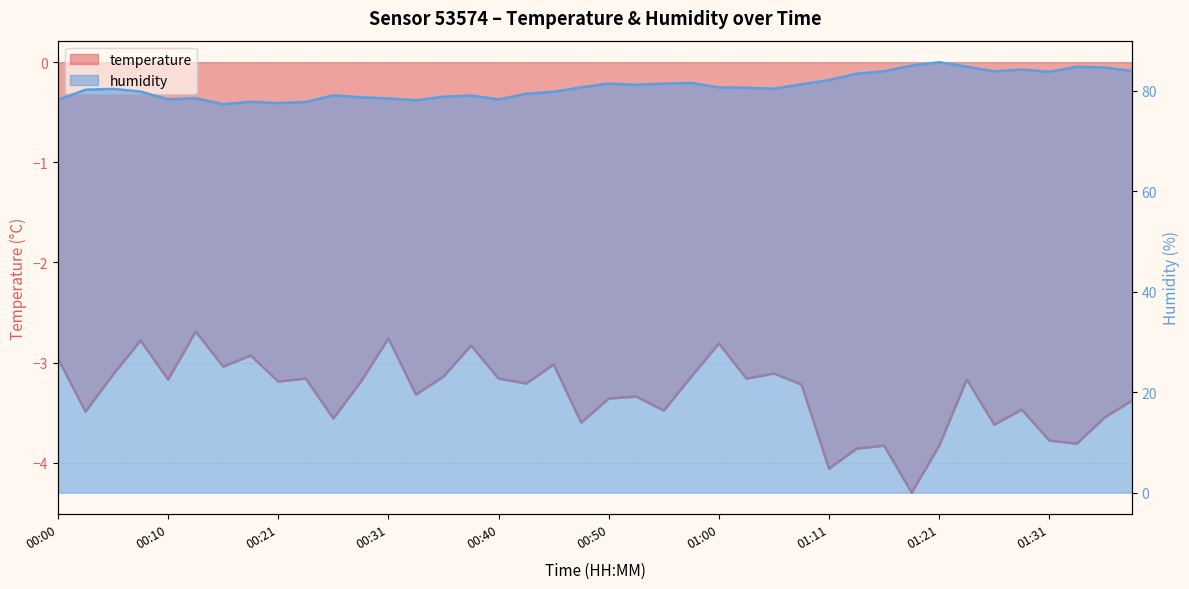

What is the smallest value displayed?

-4.3